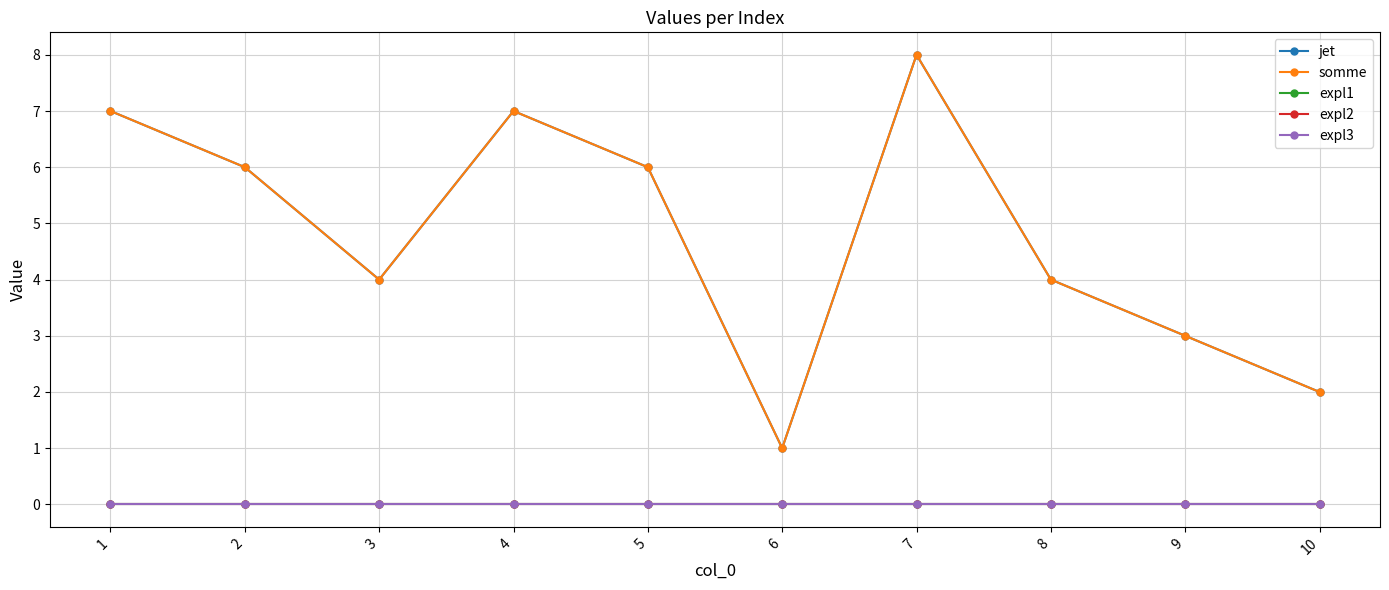

Between 3 and 6, which is larger?

3